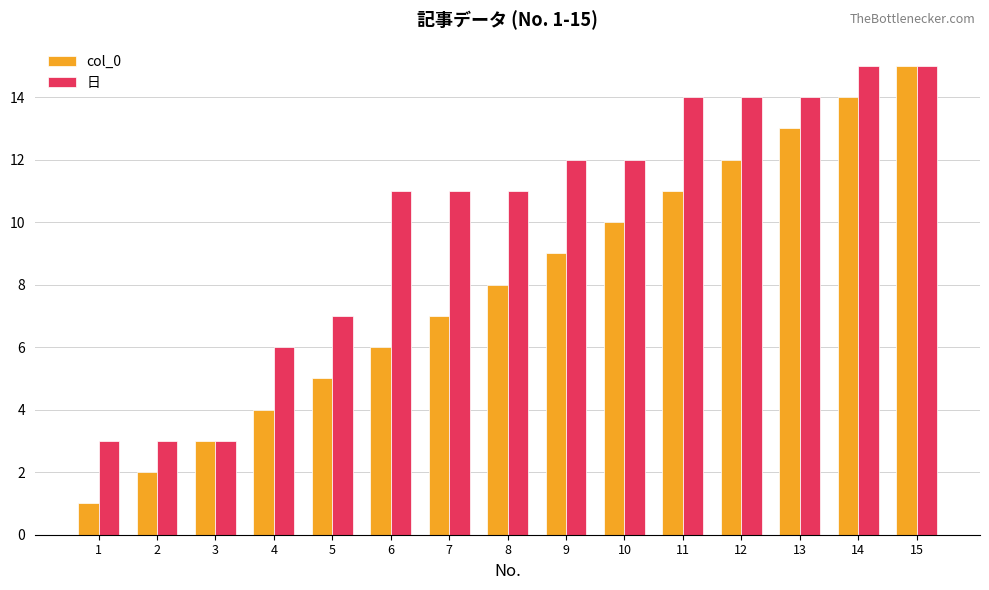

List the labels in order of col_0 value, smallest first.

1, 2, 3, 4, 5, 6, 7, 8, 9, 10, 11, 12, 13, 14, 15